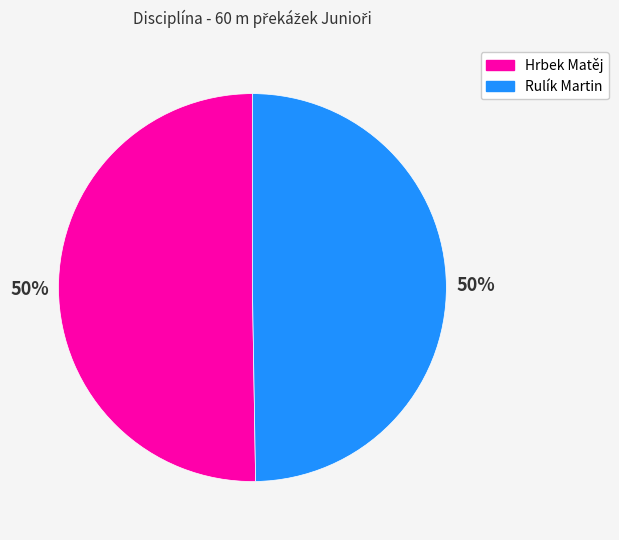

Do Rulík Martin and Hrbek Matěj together represent more than half of the pie?

Yes